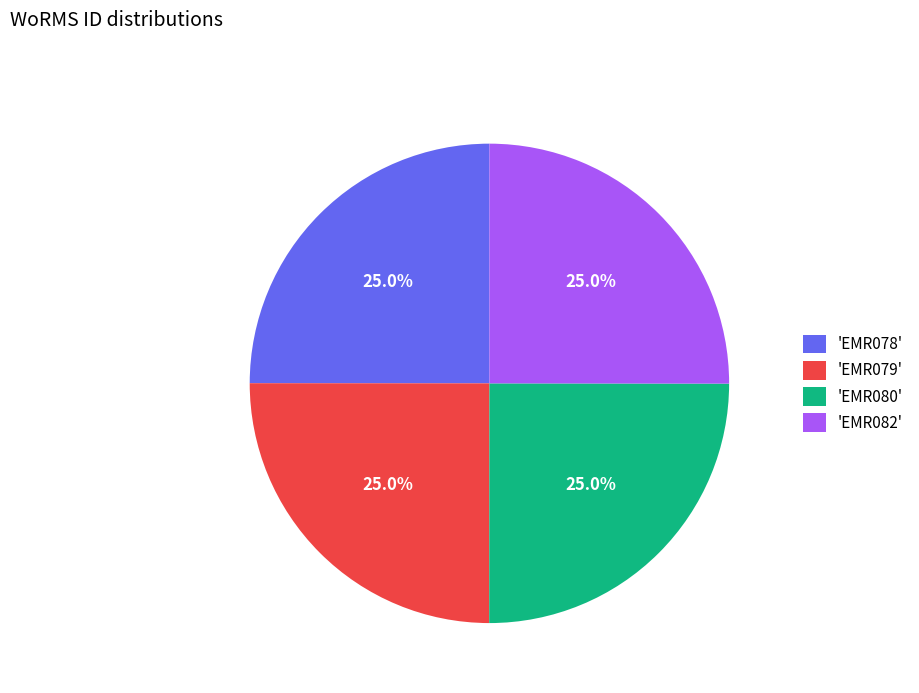

What is the ratio of the value at 'EMR082' to the value at 'EMR080'?

1.0